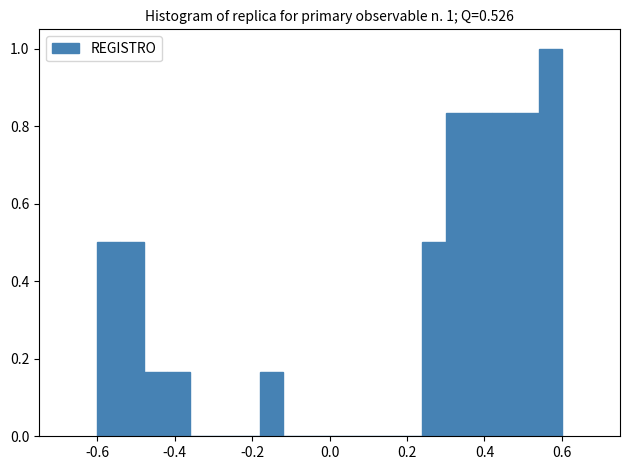

Around what value on the x-axis is the tallest bar? Give the approximate position of its centre, as read against the axis.

0.58